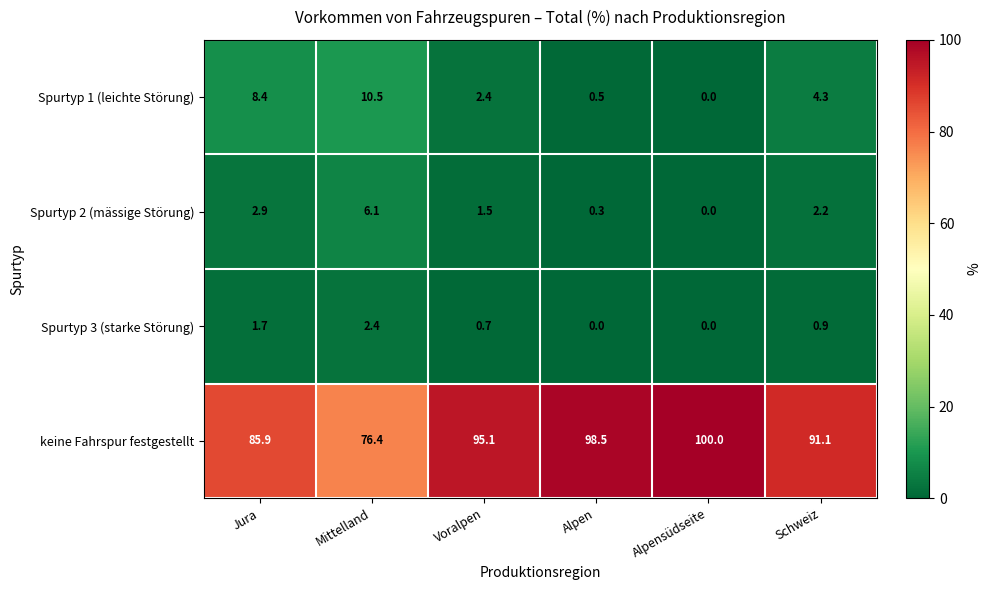

What is the approximate value of Spurtyp 2 (mässige Störung) at Mittelland?

6.1